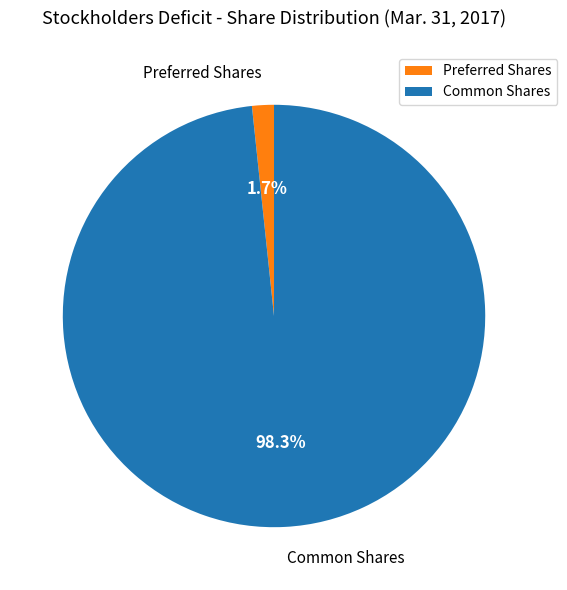

Does any single category account for the majority?

Yes